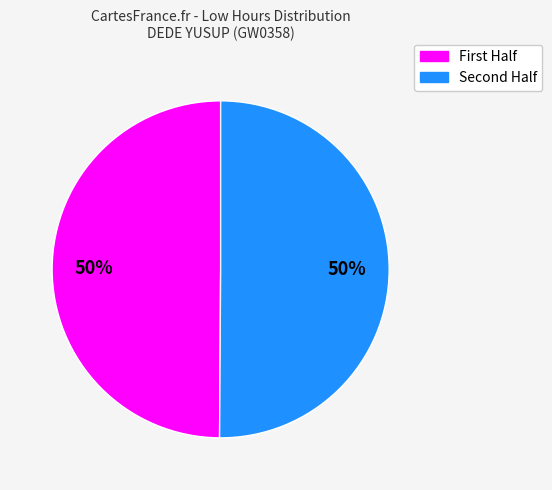

To the nearest percent, what is the average slice percentage?

50%